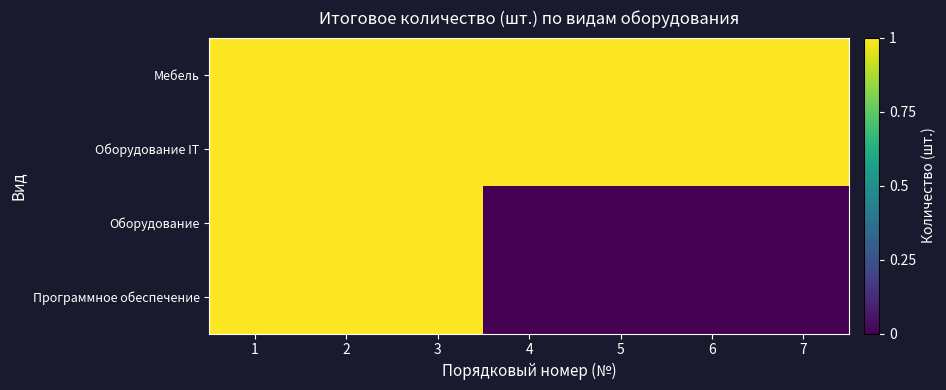

Which series has the widest spread of values?

Оборудование